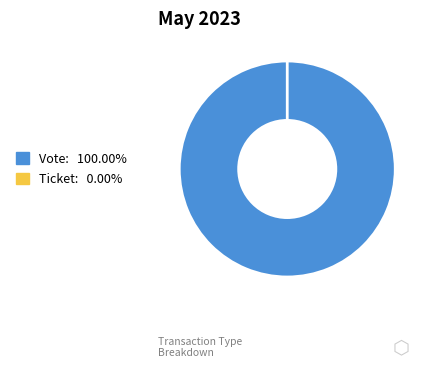

Which category has the biggest portion of the pie?

Vote